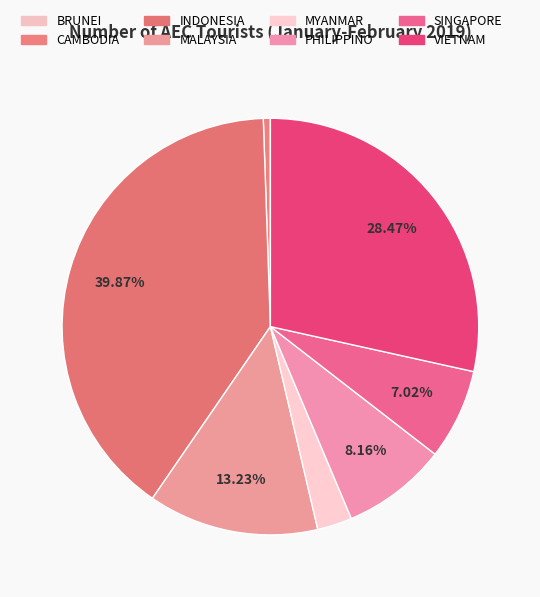

To the nearest percent, what is the average slice percentage?

12%